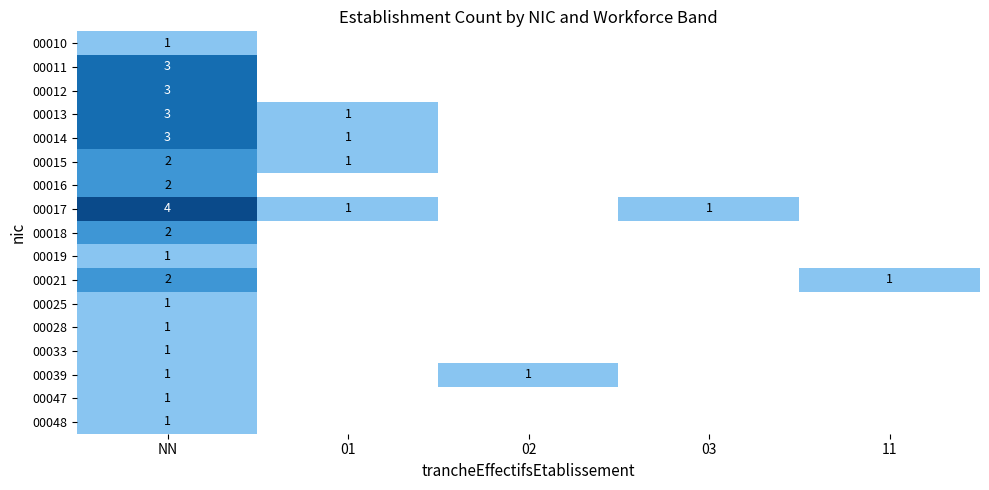

Is it true that 00015 equals 1 at 01?

True